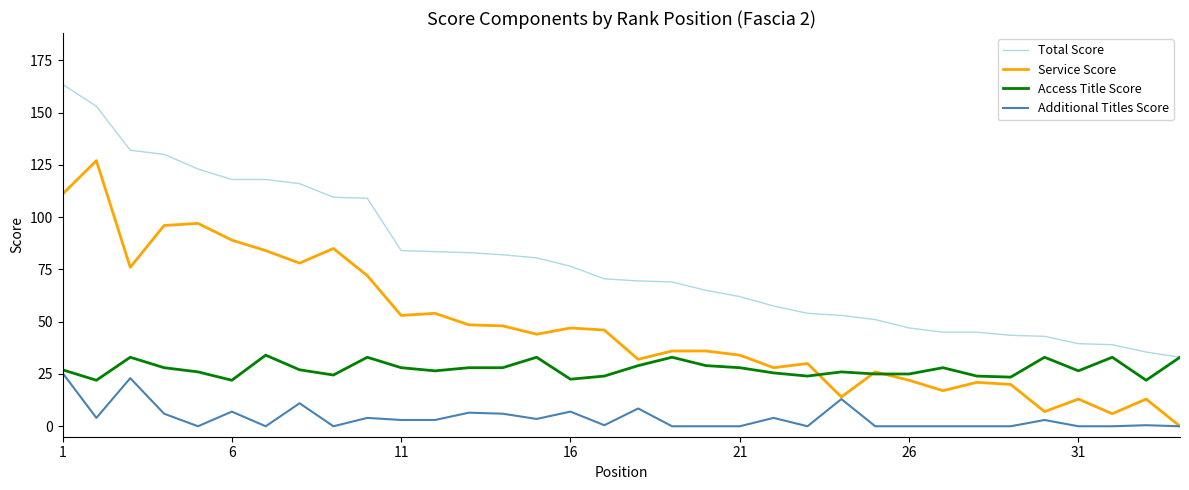

Rank the series by their maximum value, from highest to lowest.

Total Score, Service Score, Access Title Score, Additional Titles Score